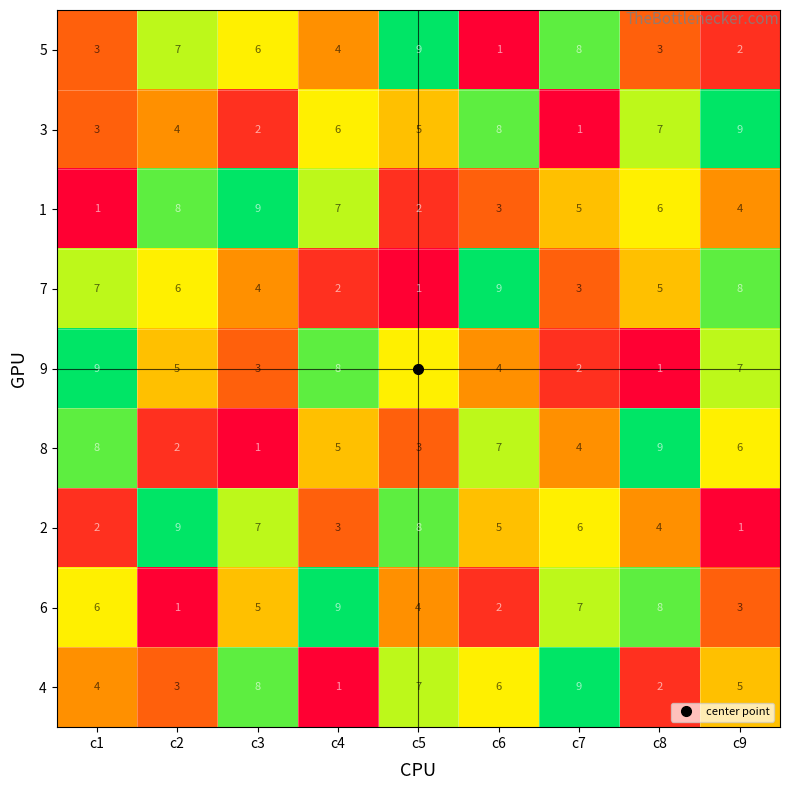

What is the spread (max minus min) of values at c8?

8